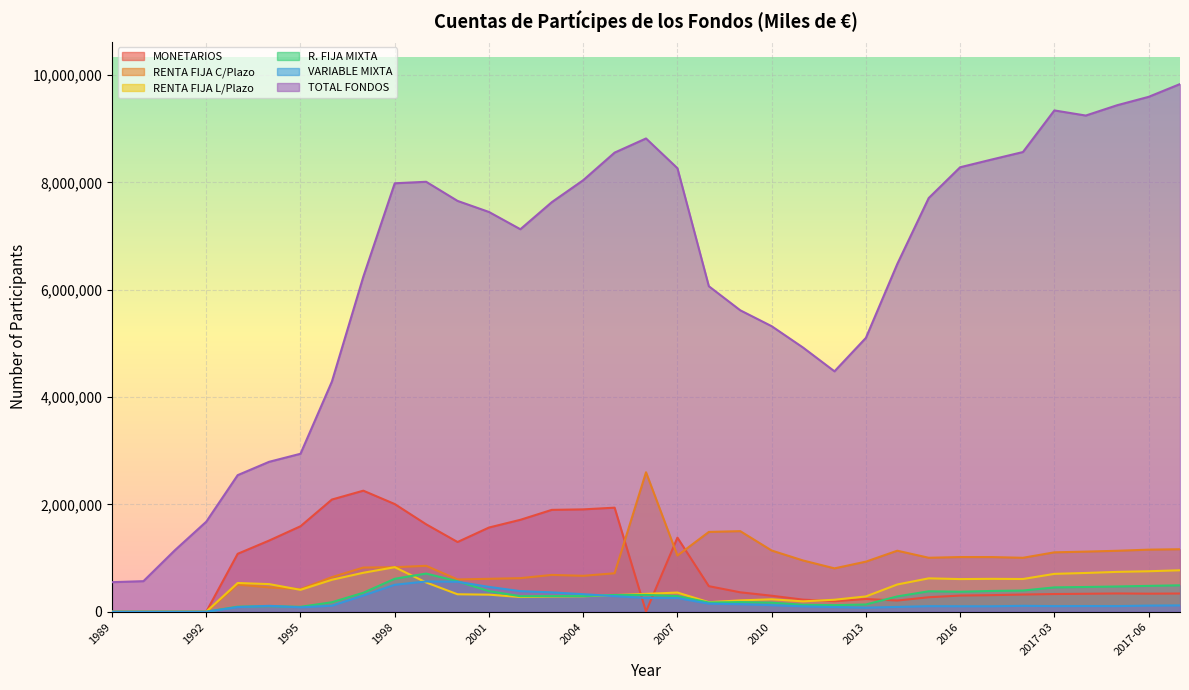

How many lines are shown in the chart?

6